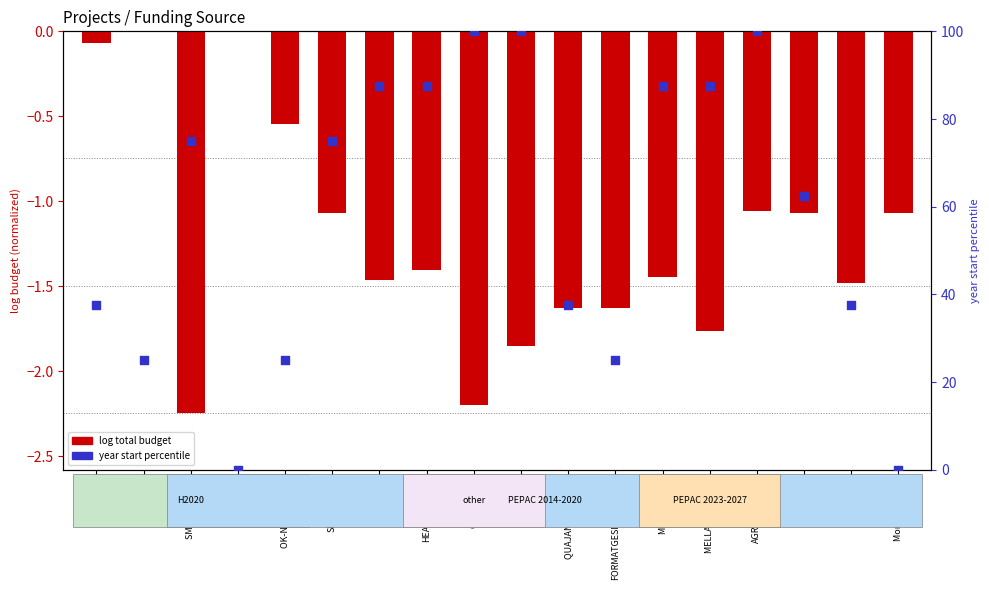

At which category is the sum across all series the highest?

AGRI-ROVENAT